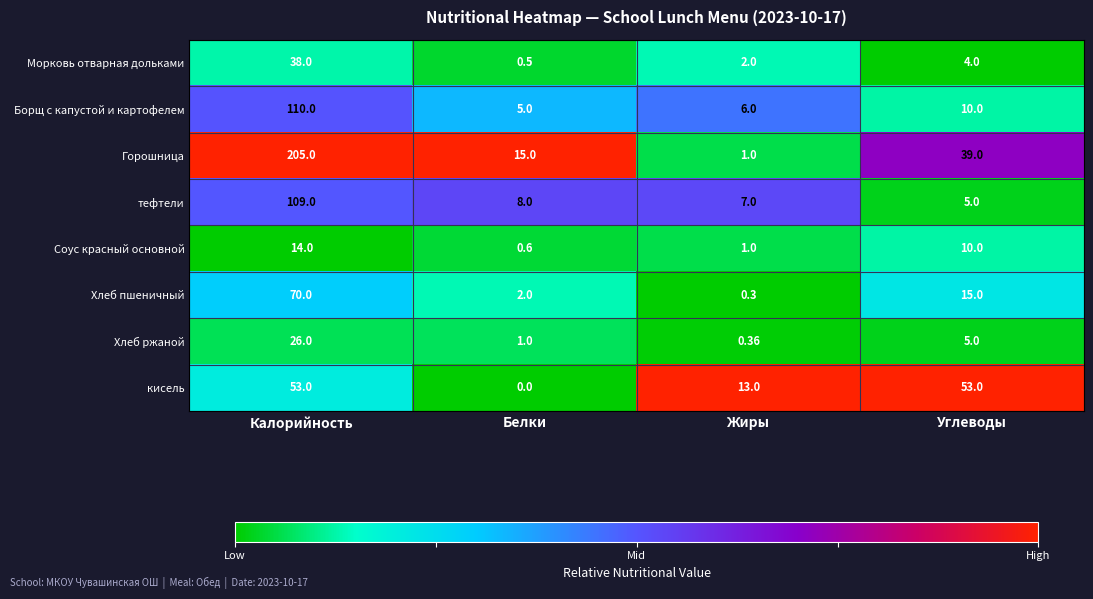

Which series has the largest range (max minus min)?

Горошница